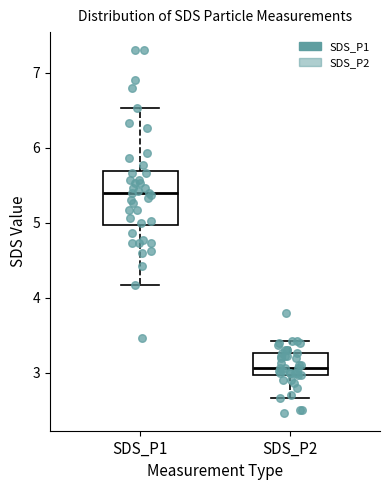

Where does the median line of the box for SDS_P2 sit on the y-axis? The values are not printed on the chart, so give them approximately, as read against the axis.

3.1